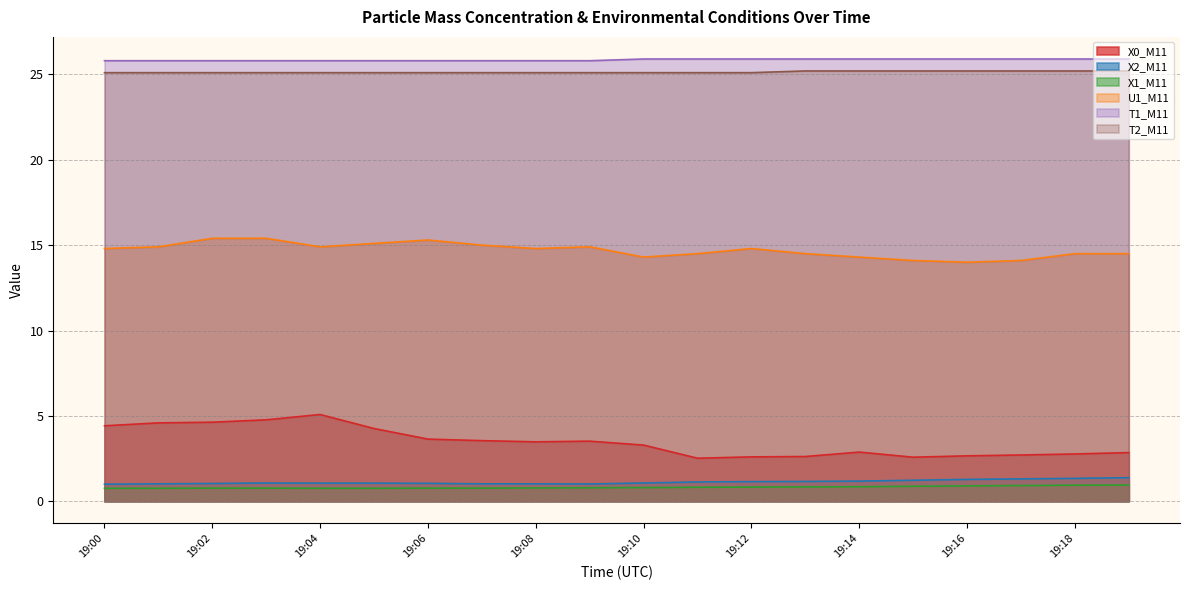

What is the total value across all series at 19:16?

69.9